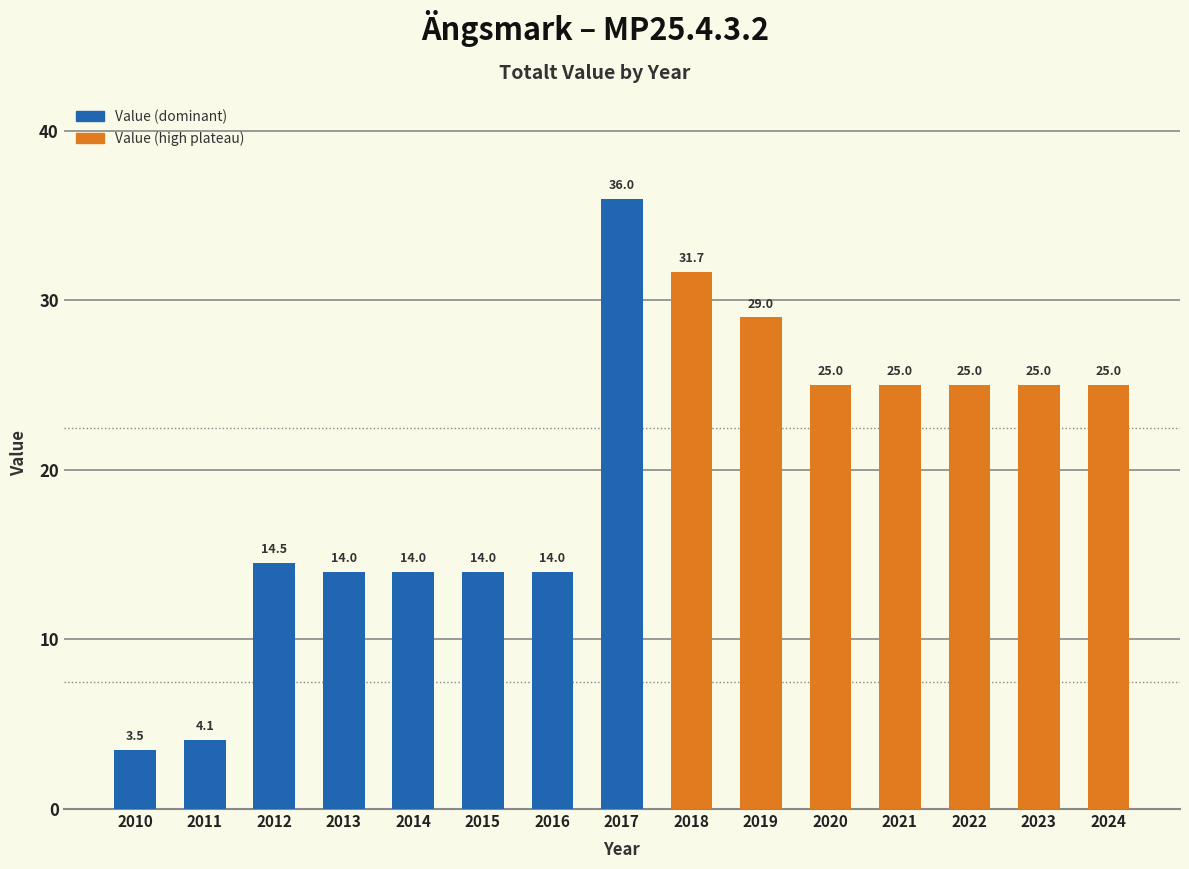

Does the chart contain any negative values?

No